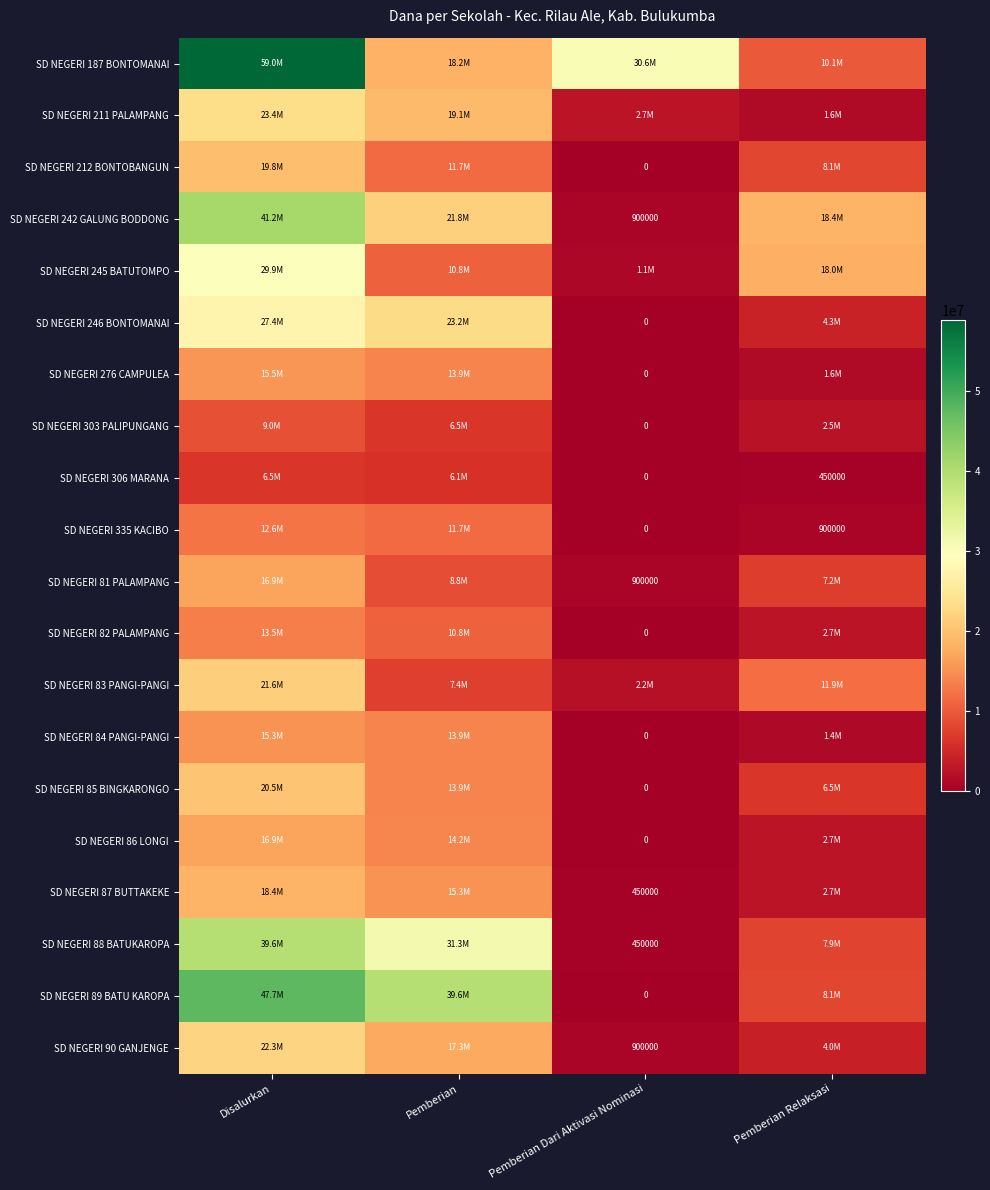

Which has a higher value, Pemberian Dari Aktivasi Nominasi or Pemberian?

Pemberian Dari Aktivasi Nominasi